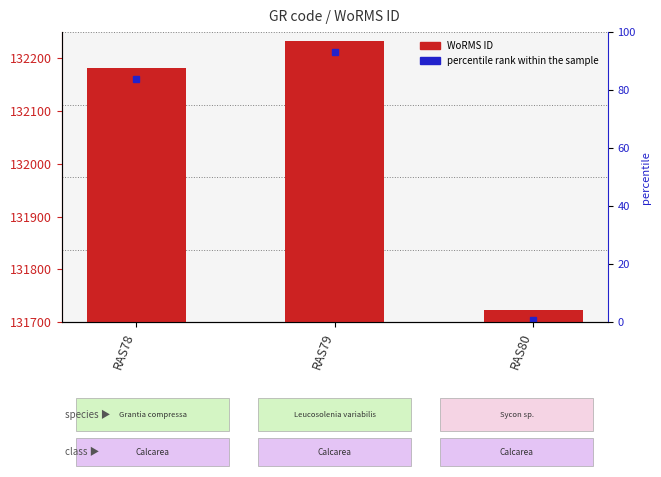

List the labels in order of value, smallest first.

RAS80, RAS78, RAS79